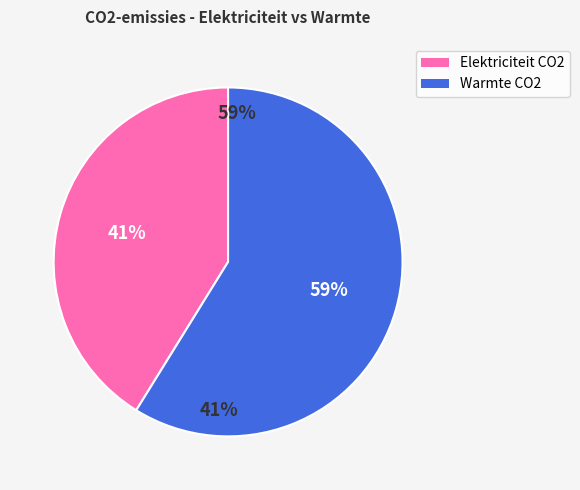

What is the largest slice in the pie chart?

Warmte CO2